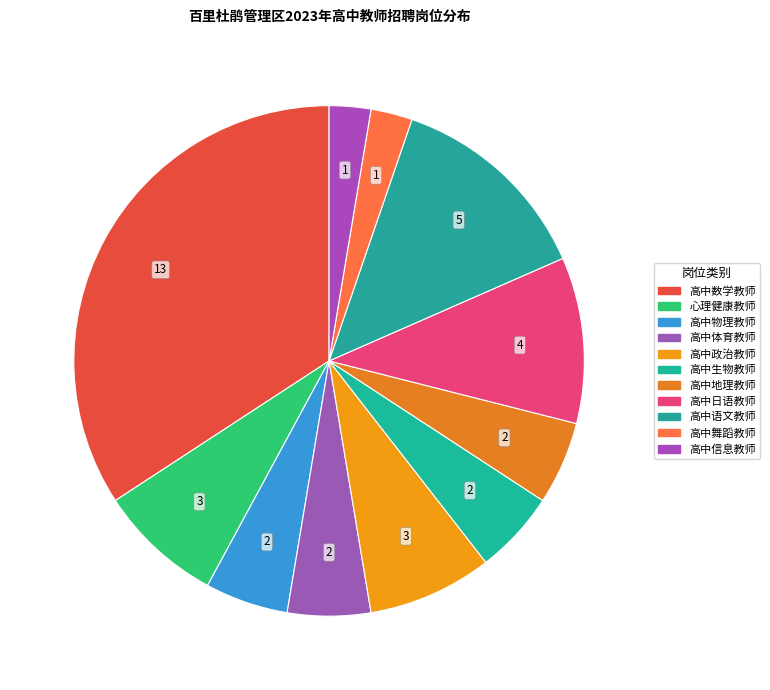

To the nearest percent, what portion does 心理健康教师 represent?

8%